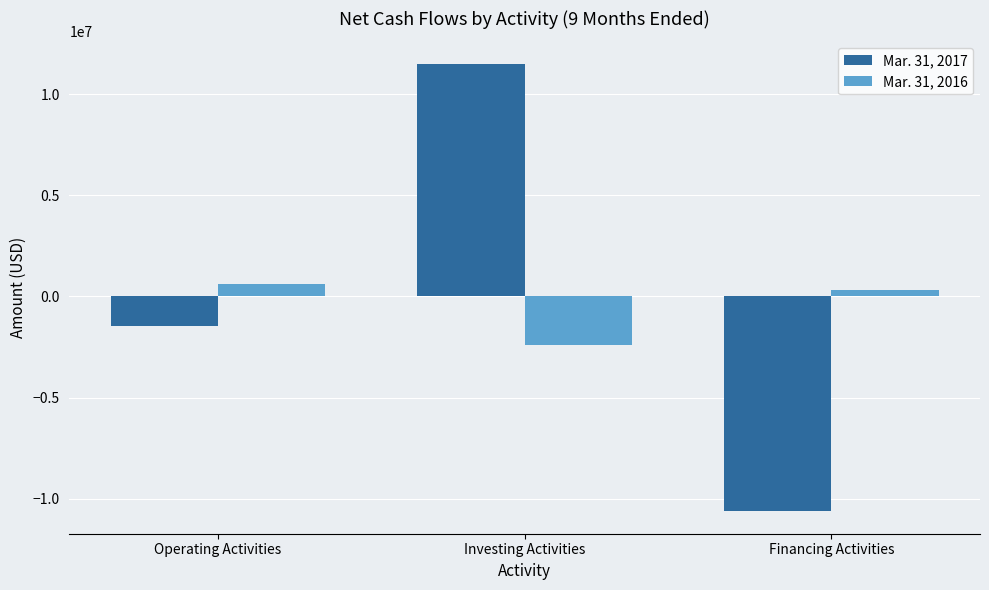

Which category has the lowest value in the Mar. 31, 2017 series?

Financing Activities